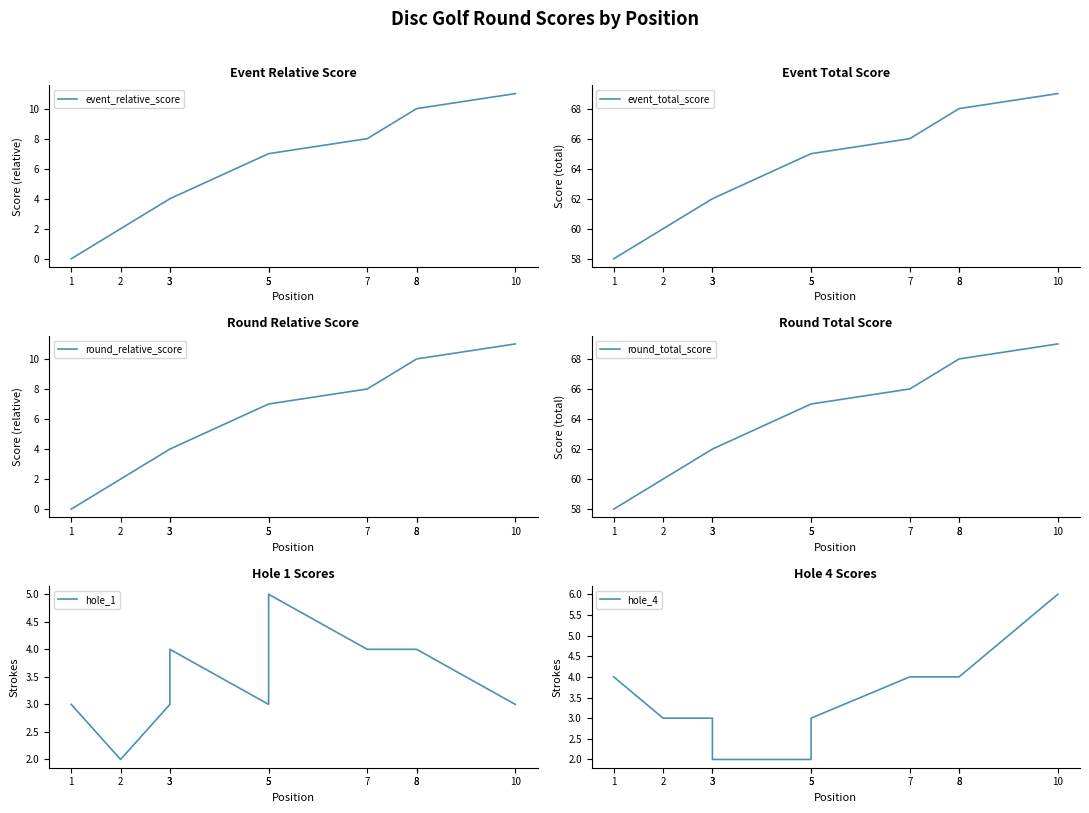

Is it true that hole_4 equals 5 at 2?

False